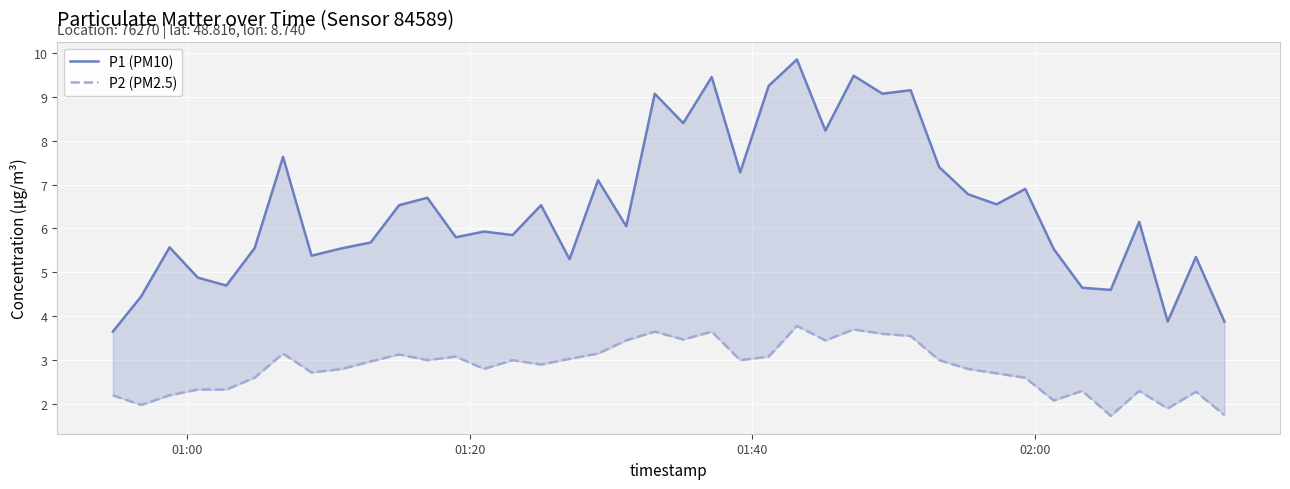

What is the average value of the P2 (PM2.5) series?

2.8